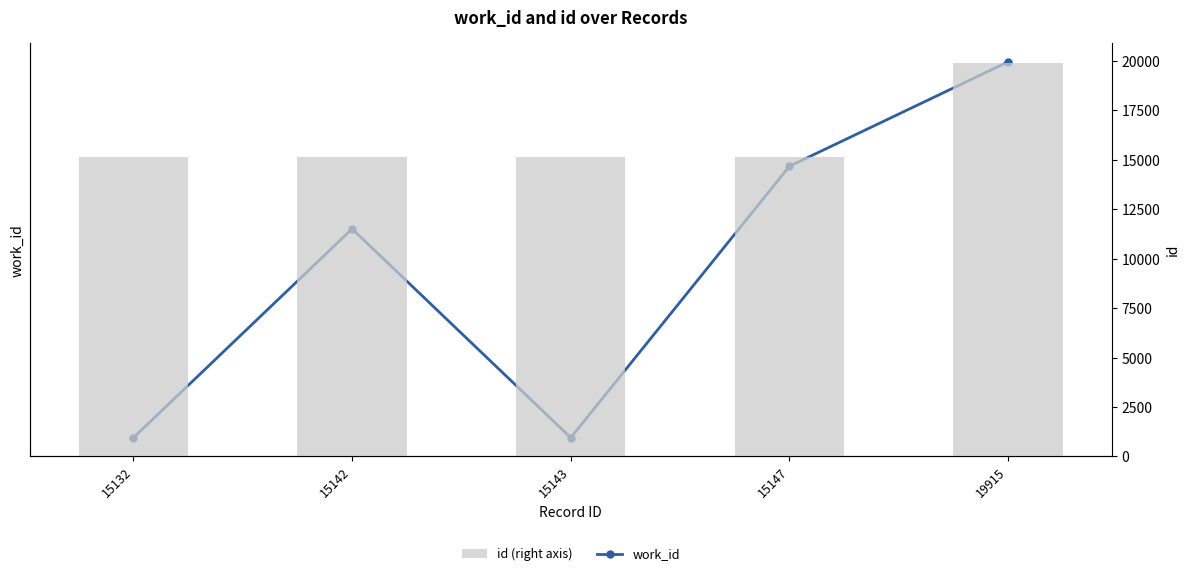

How many series are shown in this chart?

2